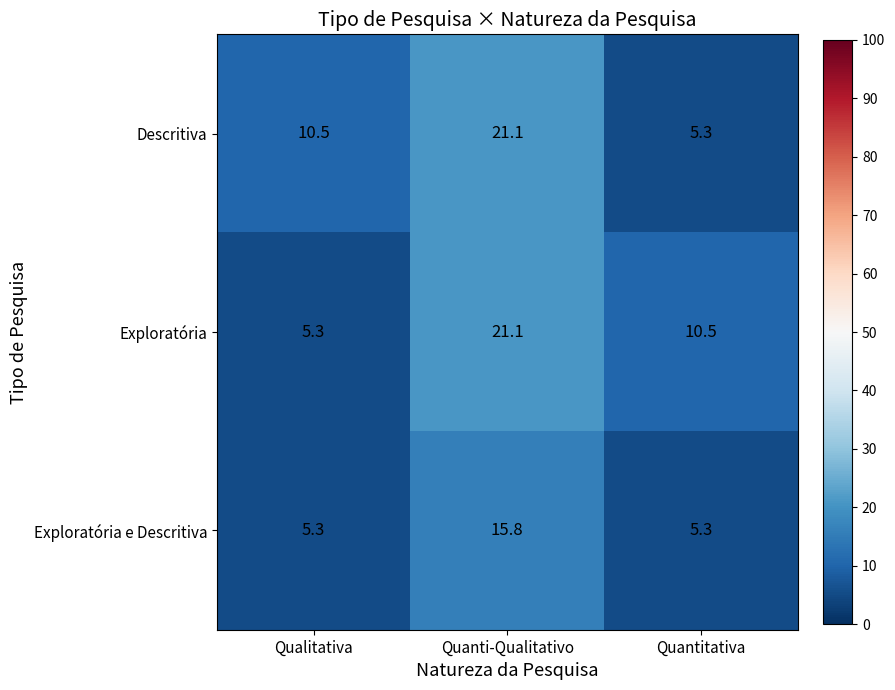

What is the total value across all series at Quantitativa?

21.1